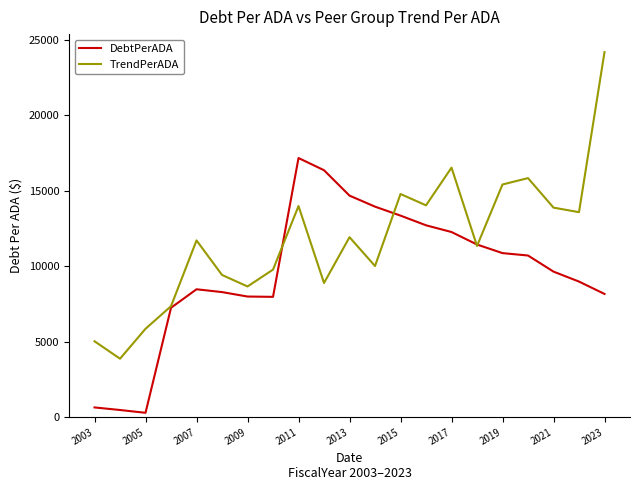

How many values in the DebtPerADA series exceed 9647?

11